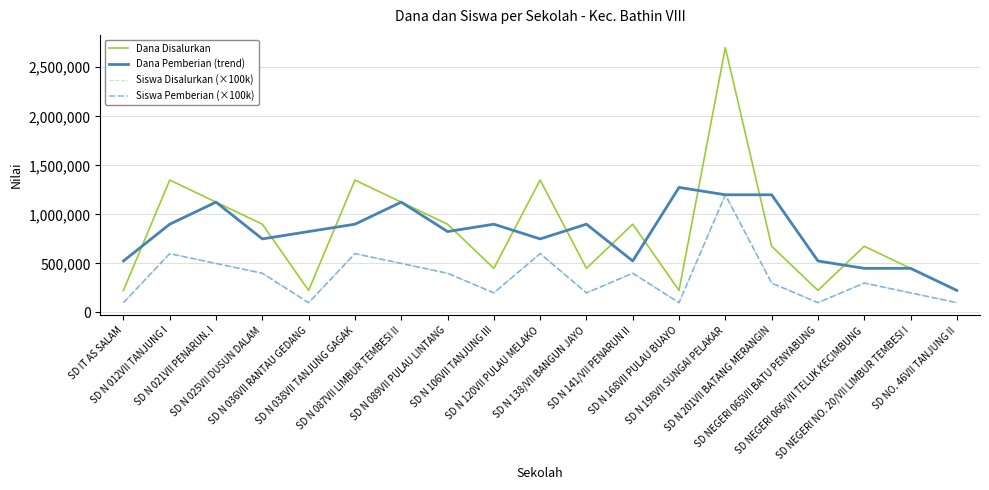

What is the difference between the maximum and minimum values in the Siswa Pemberian (×100k) series?

1100000